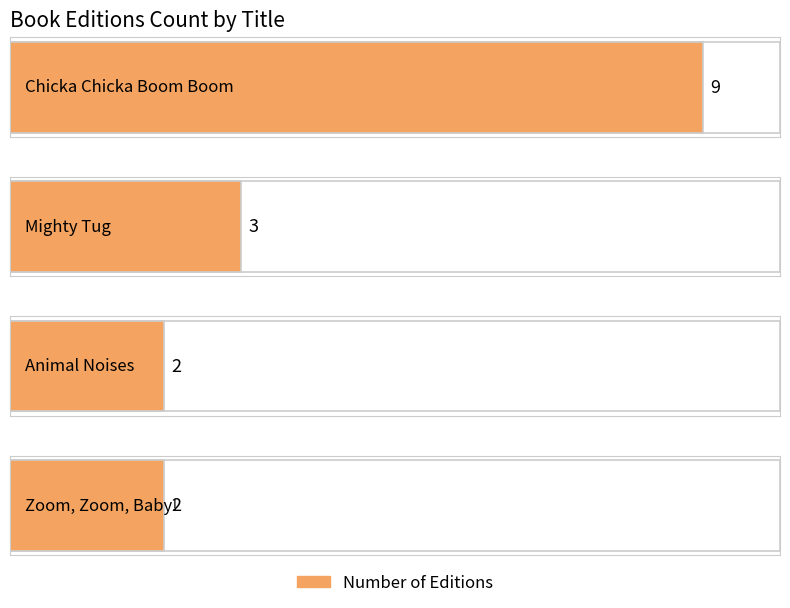

How many data points does each series have?

4